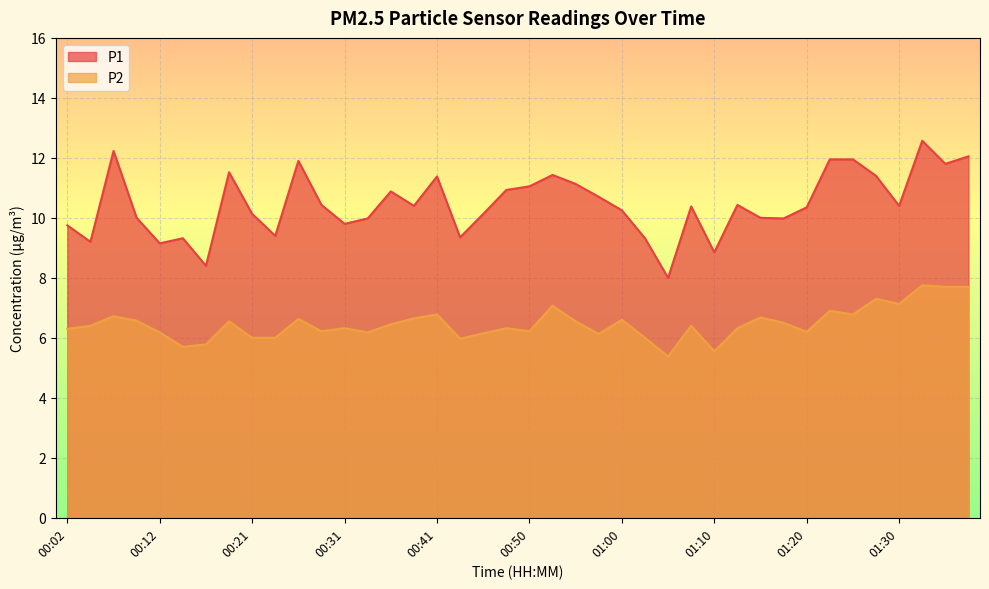

True or false: P1 has more than 1 points higher than both neighbors.

True